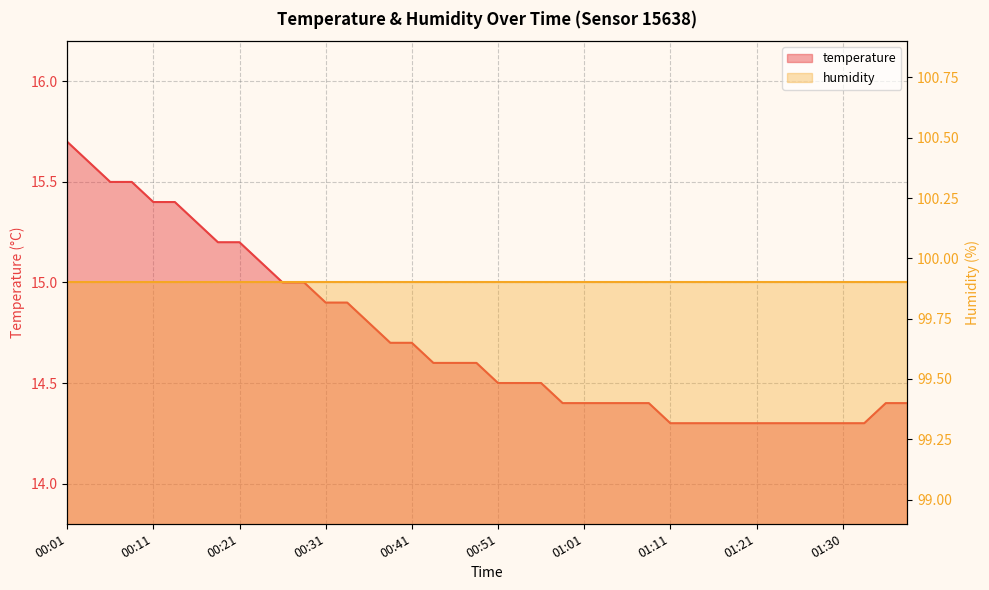

True or false: the data shows 19.5 at 01:26.

False